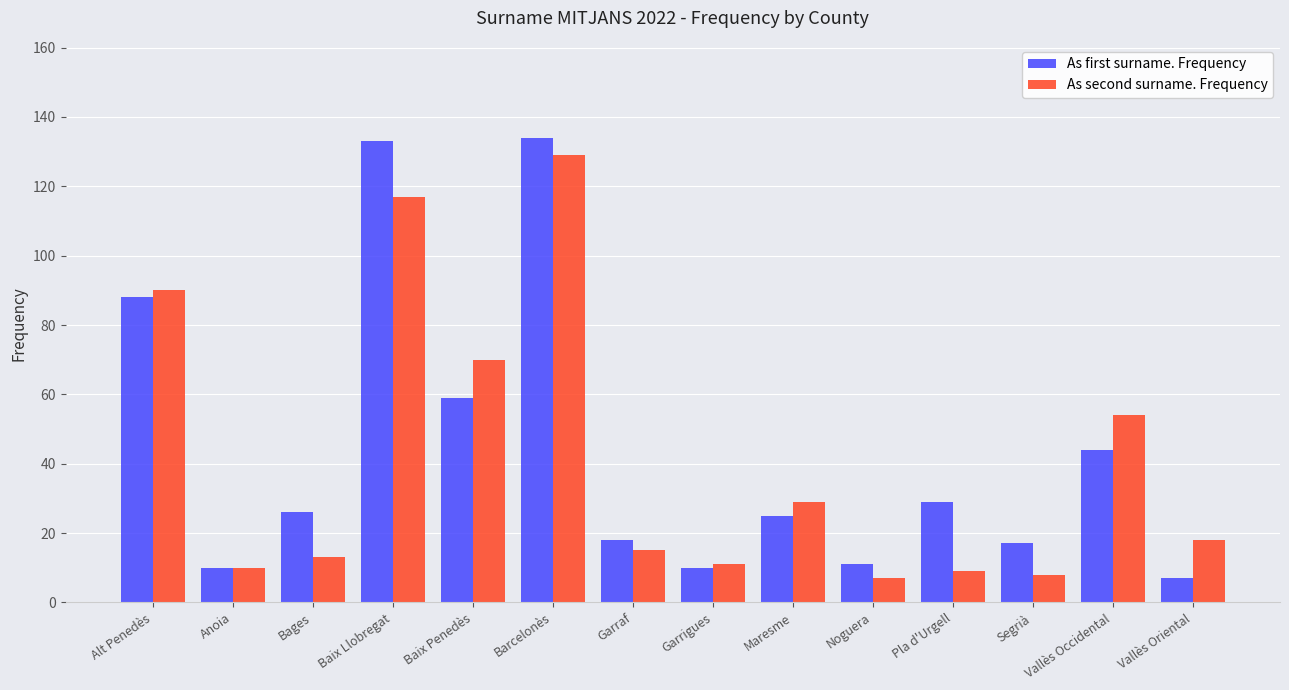

Where does the As first surname. Frequency series first go above 26?

Alt Penedès